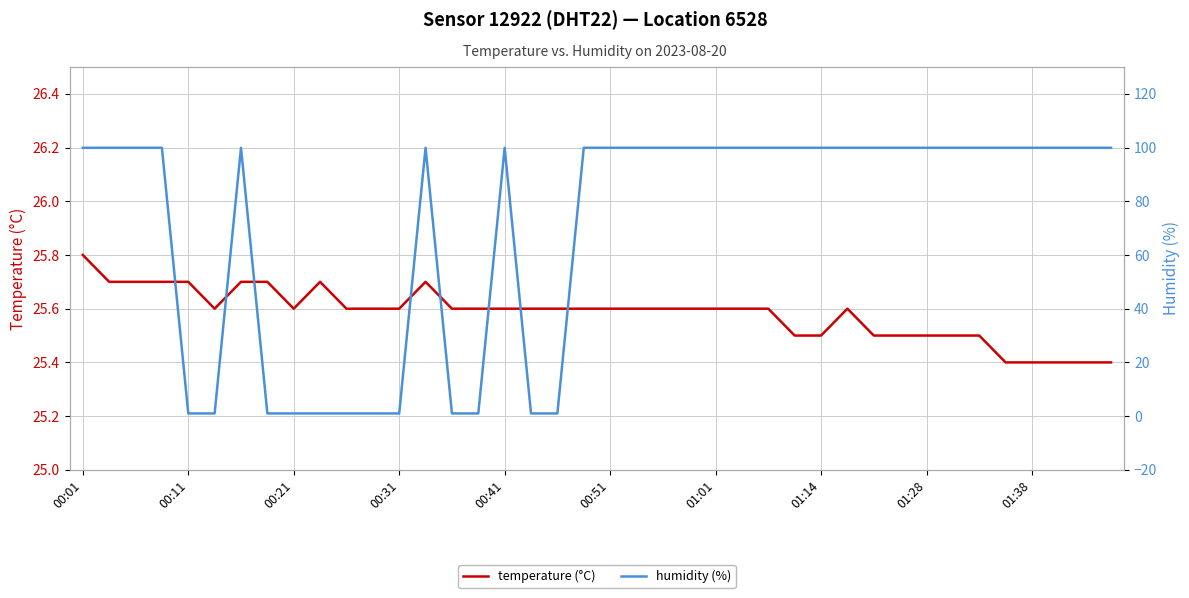

What is the value of the temperature (°C) point at the 19th from the left?

25.6